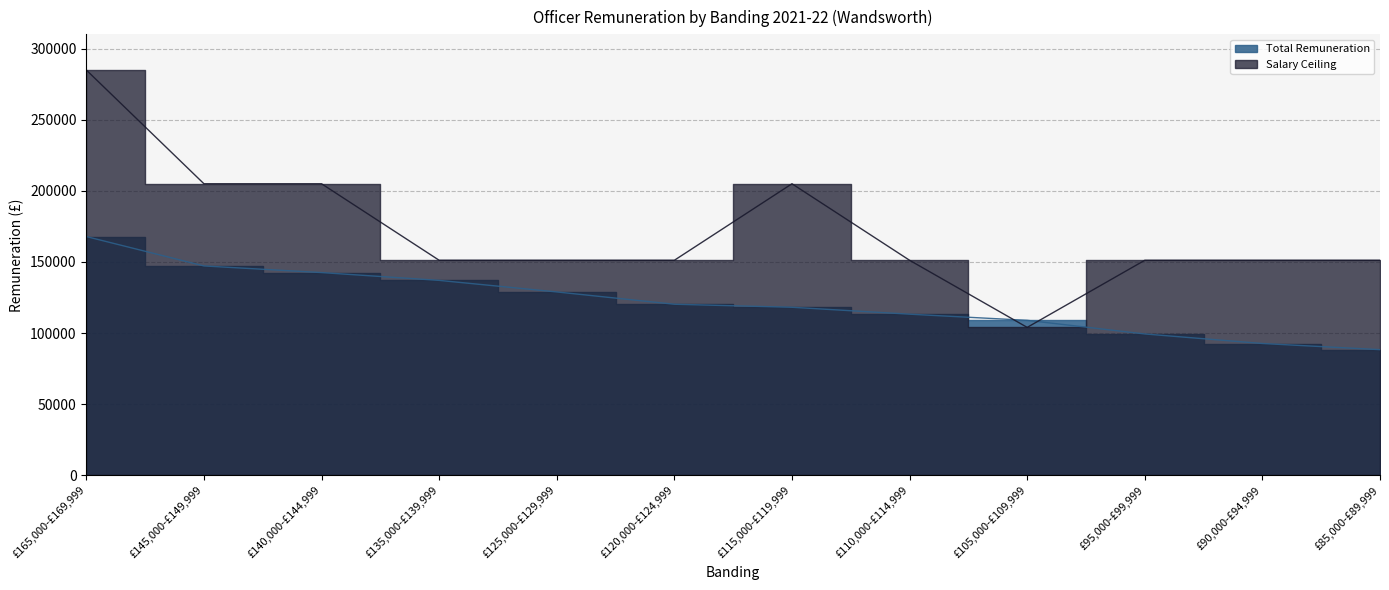

What is the total value across all series at £120,000-£124,999?

271415.4